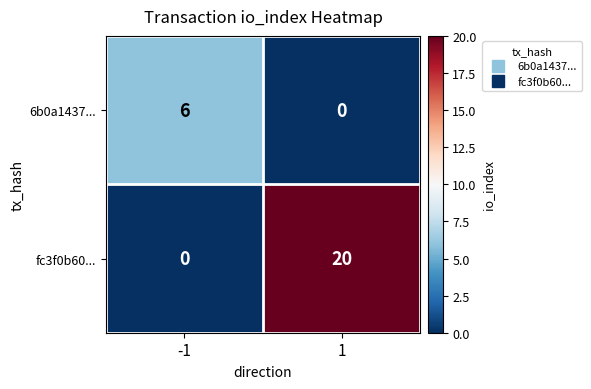

Count the number of data series in this chart.

2